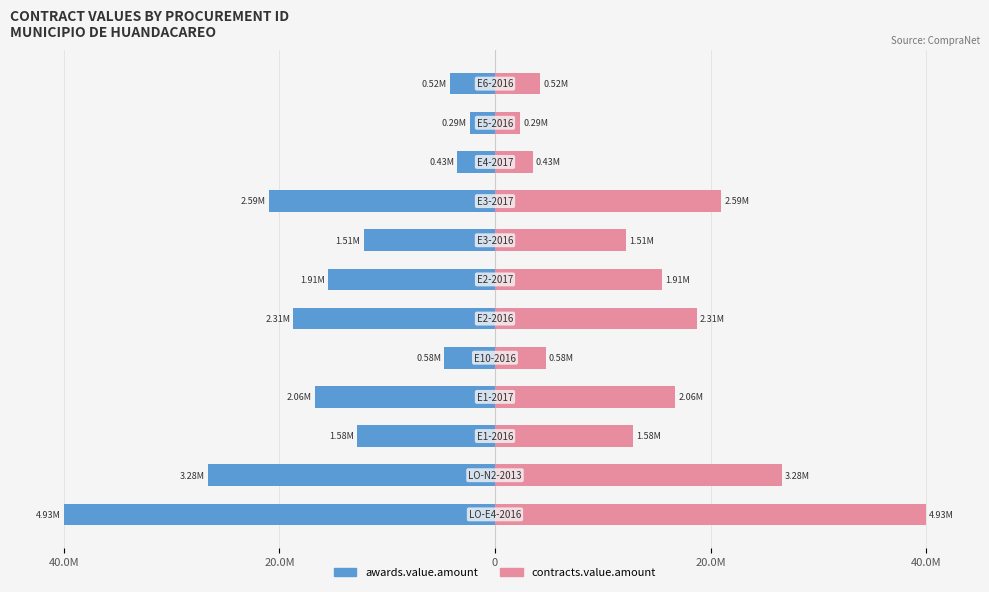

Is it true that contracts.value.amount equals 11.3 at 8?

False